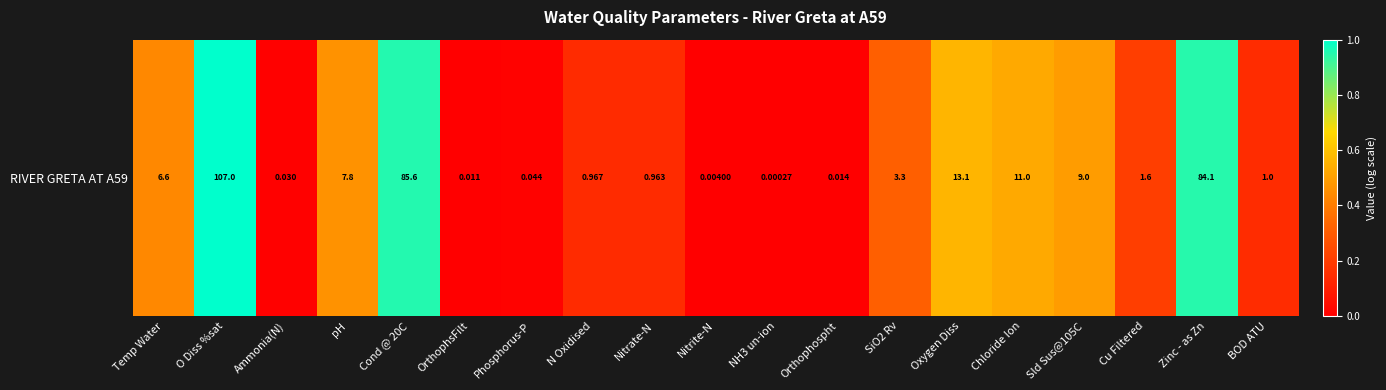

Read the value at SiO2 Rv.

0.3